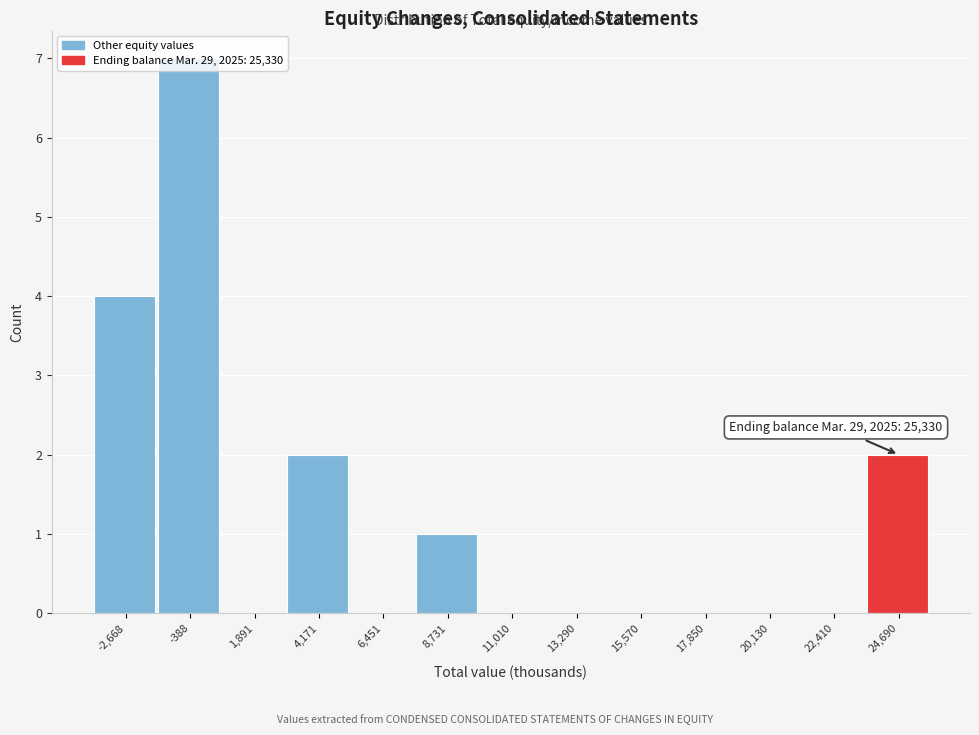

Over which range of the x-axis is the bar tallest?

-1500 to 1000